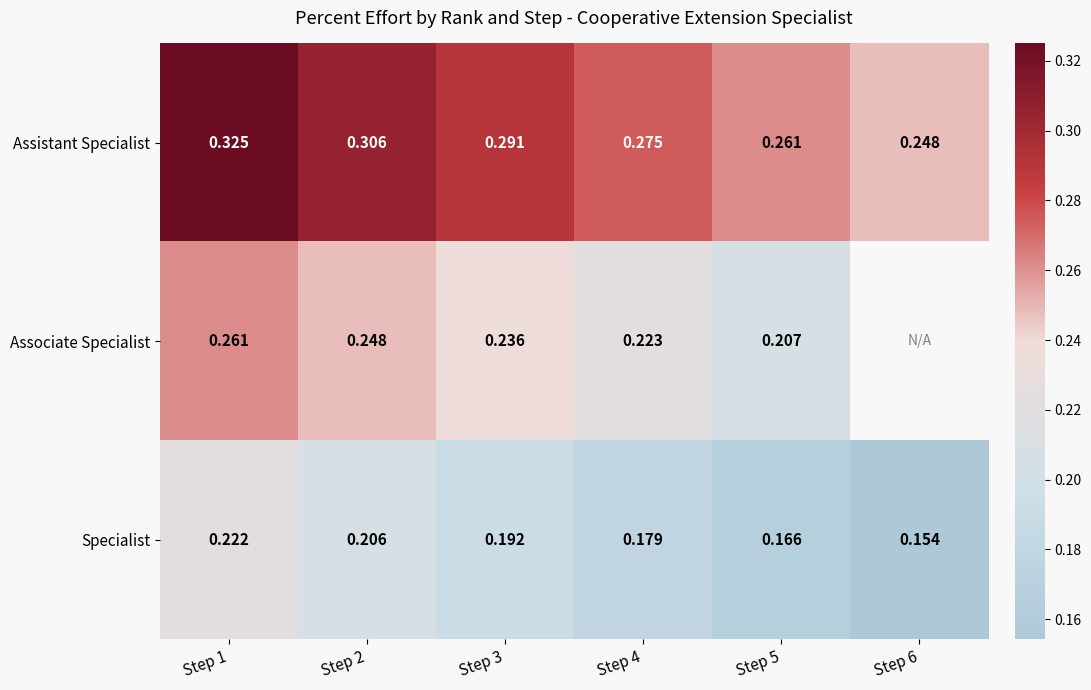

Is the value of Assistant Specialist at Step 2 greater than the value of Specialist at Step 2?

Yes